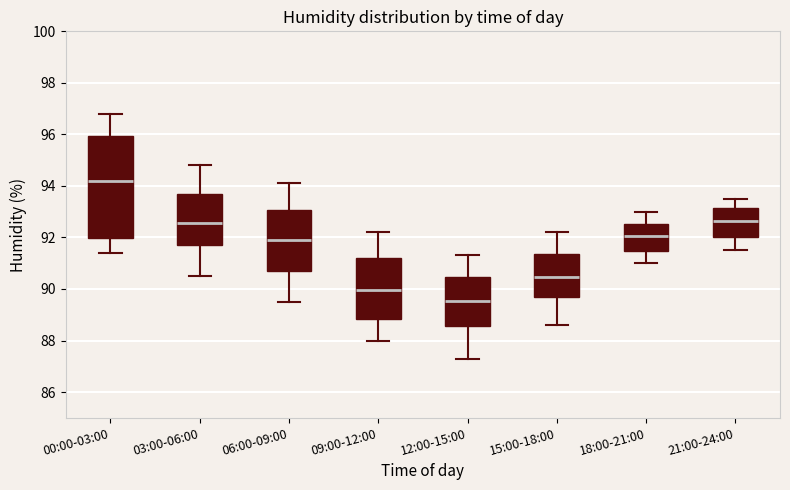

Reading left to right, transcribe this box plot: for each box, give where its median line is, the range the box spans, and where its two whiskers end, as read against the y-axis. The values are not printed on the chart, so give them approximately, as read against the axis.

00:00-03:00: median 94.2, box 92.0 to 96.0, whiskers 91.4 to 96.8
03:00-06:00: median 92.6, box 91.8 to 93.8, whiskers 90.6 to 94.8
06:00-09:00: median 92.0, box 90.8 to 93.0, whiskers 89.6 to 94.2
09:00-12:00: median 90.0, box 88.8 to 91.2, whiskers 88.0 to 92.2
12:00-15:00: median 89.6, box 88.6 to 90.4, whiskers 87.4 to 91.4
15:00-18:00: median 90.4, box 89.6 to 91.4, whiskers 88.6 to 92.2
18:00-21:00: median 92.0, box 91.4 to 92.6, whiskers 91.0 to 93.0
21:00-24:00: median 92.6, box 92.0 to 93.2, whiskers 91.6 to 93.6